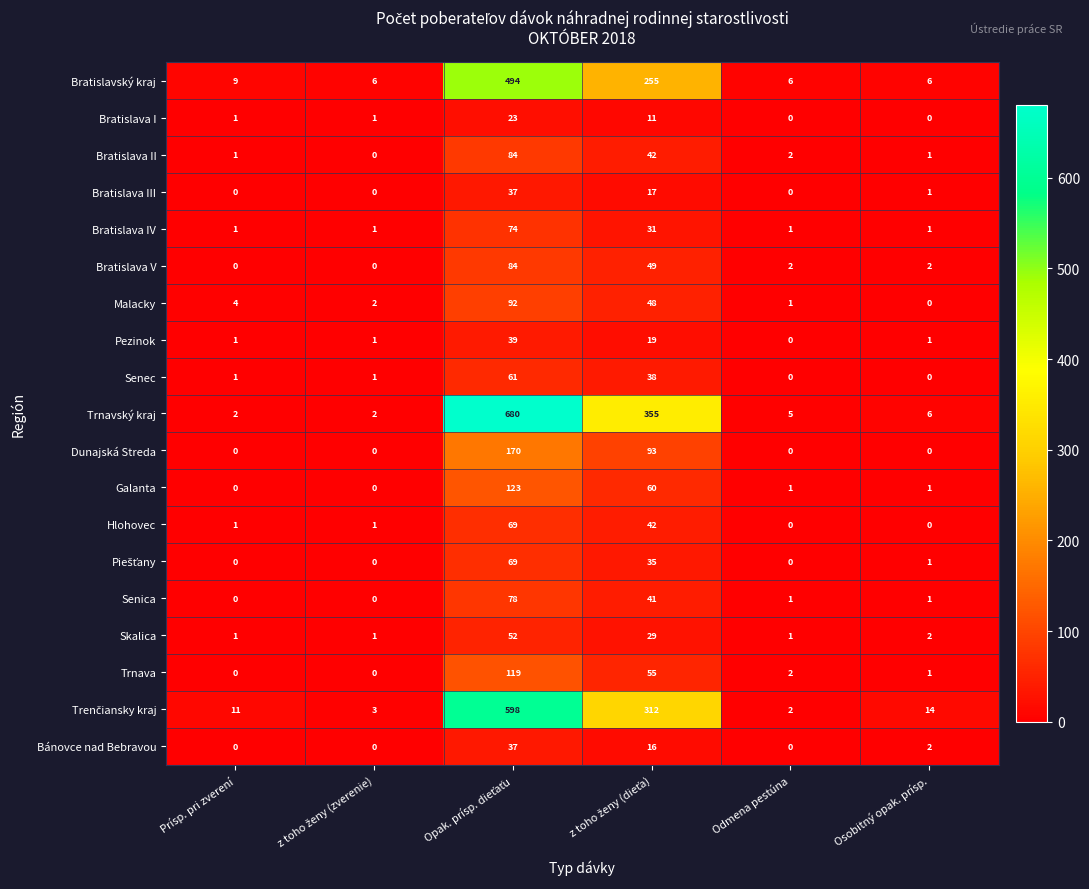

The Bratislavský kraj series shows 6 at Prísp. pri zverení. True or false?

False